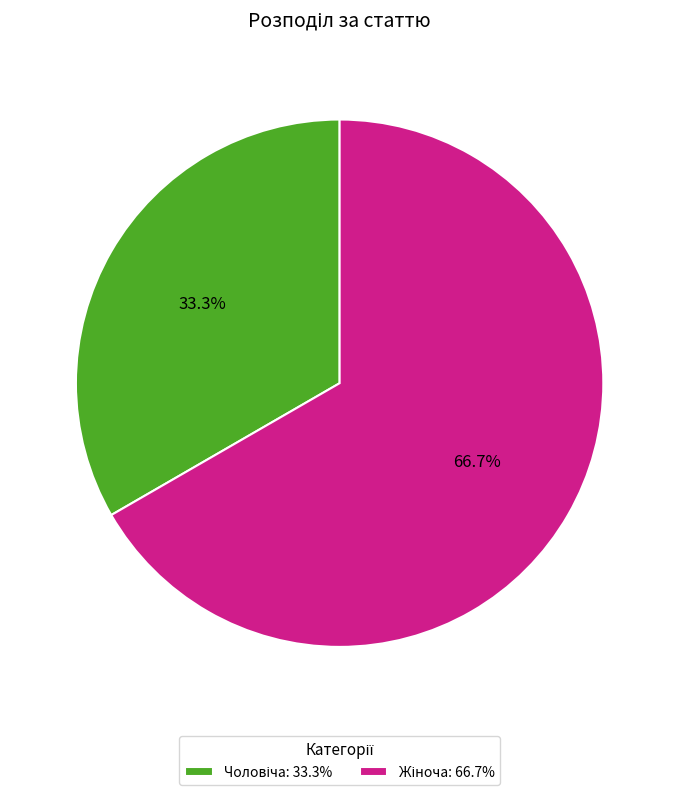

Is there any slice that represents more than half of the pie?

Yes